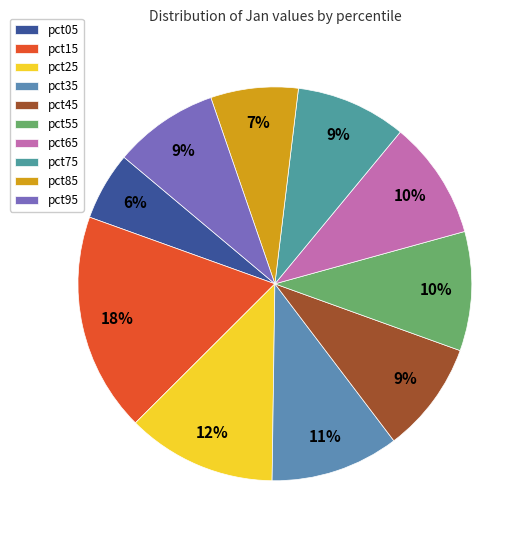

Which category has the smallest portion of the pie?

pct05